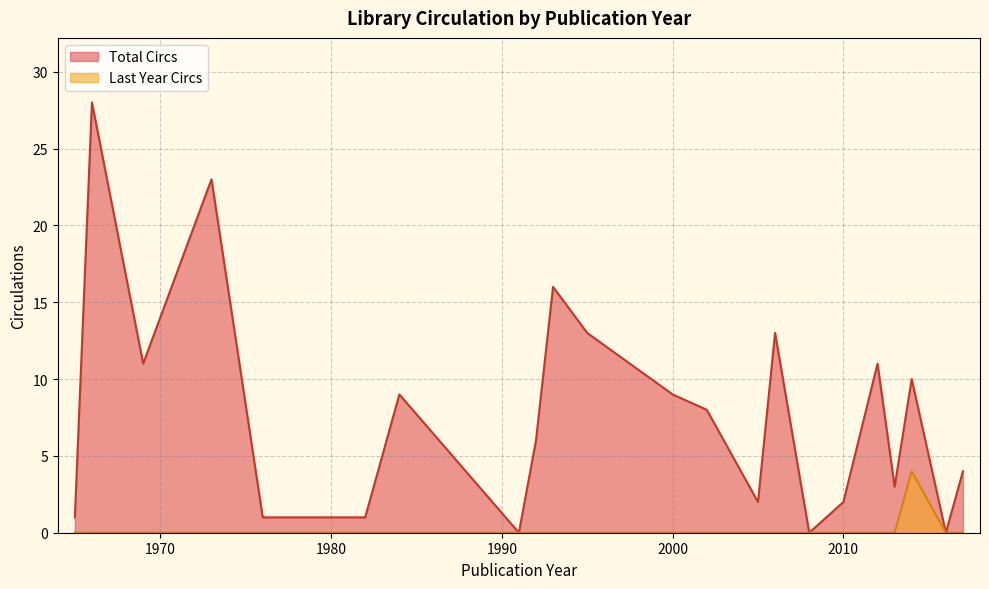

List the series in order of their overall mean, highest first.

Total Circs, Last Year Circs